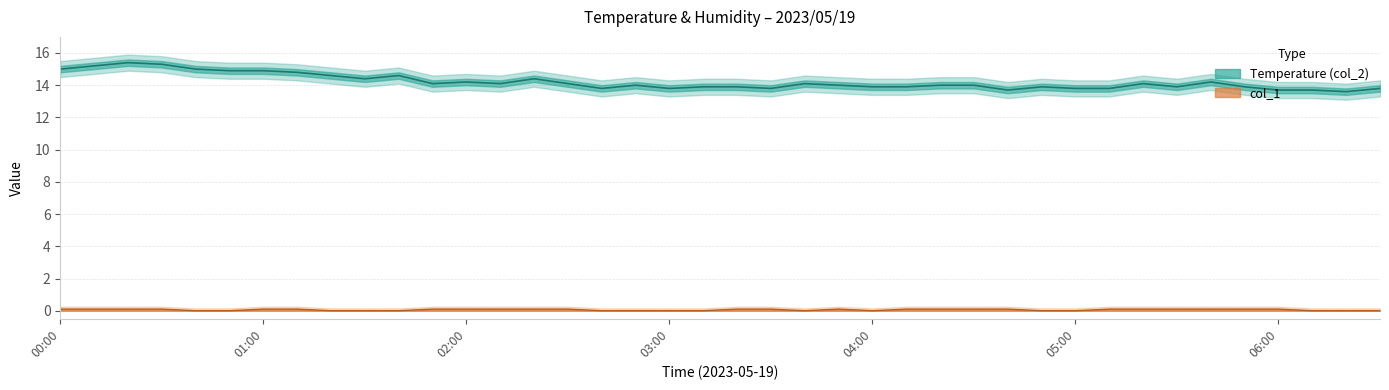

What is the difference between the highest and lowest values at 05:20?

14.0